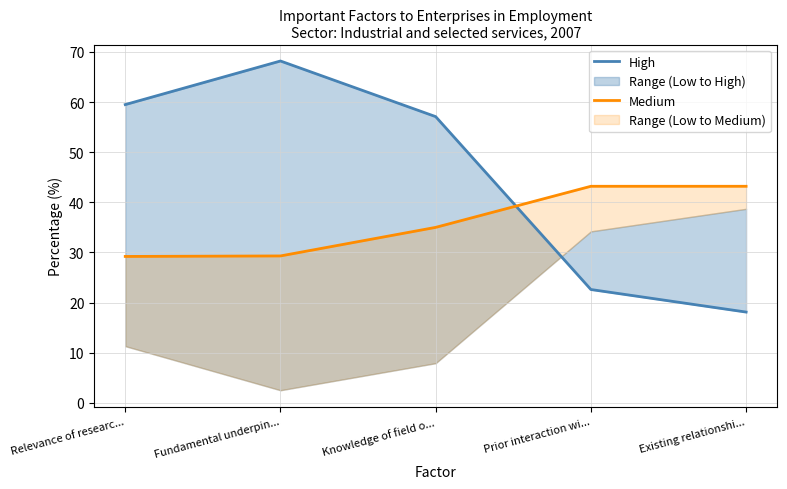

What is the label of the 3rd point from the right?

Knowledge of field o...